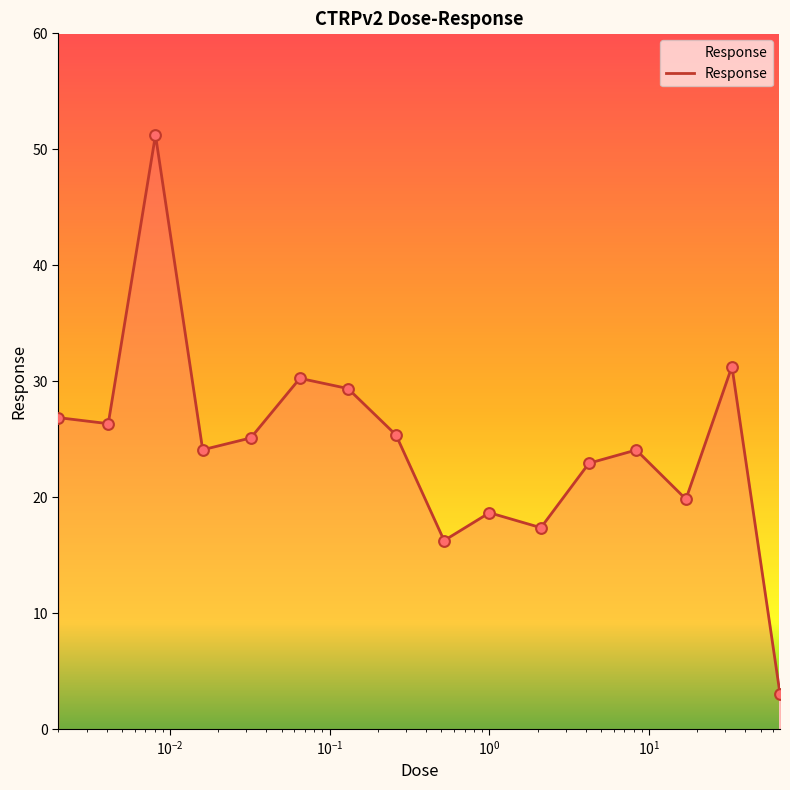

What is the difference between the maximum and minimum values?

48.2